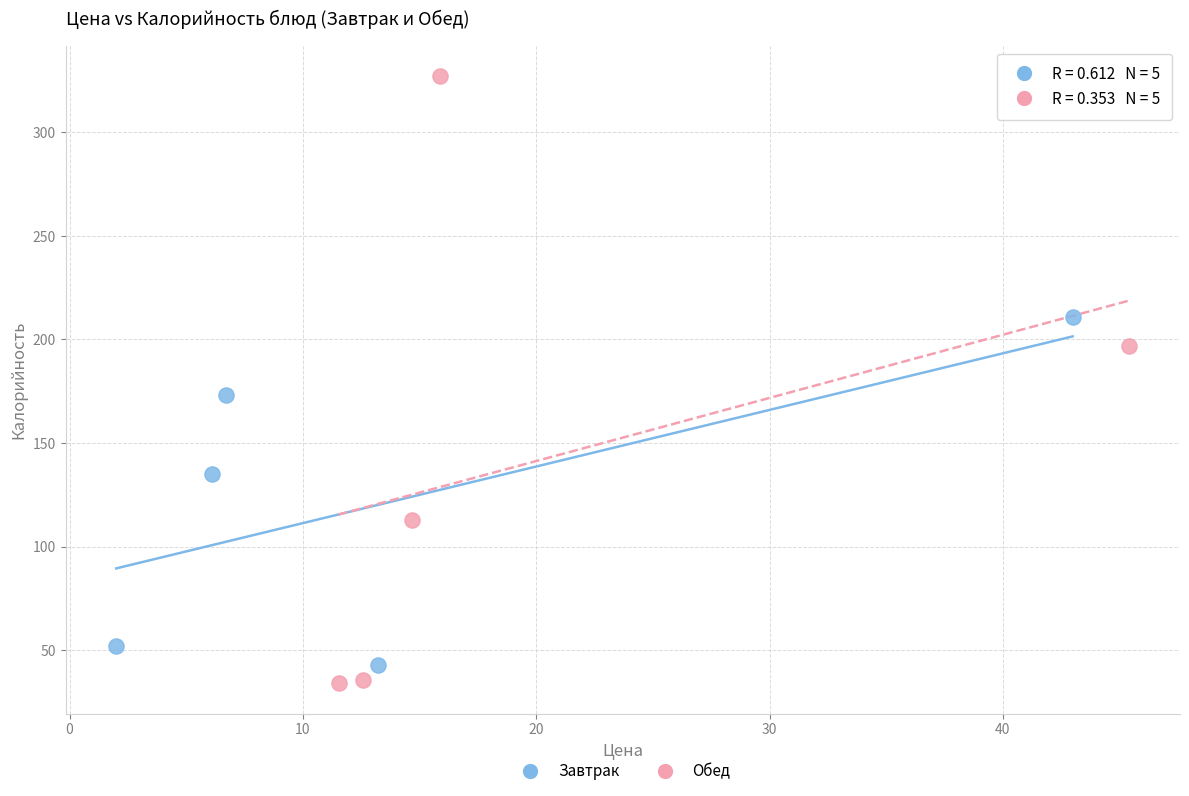

Which series has the largest Y range (max minus min)?

Обед